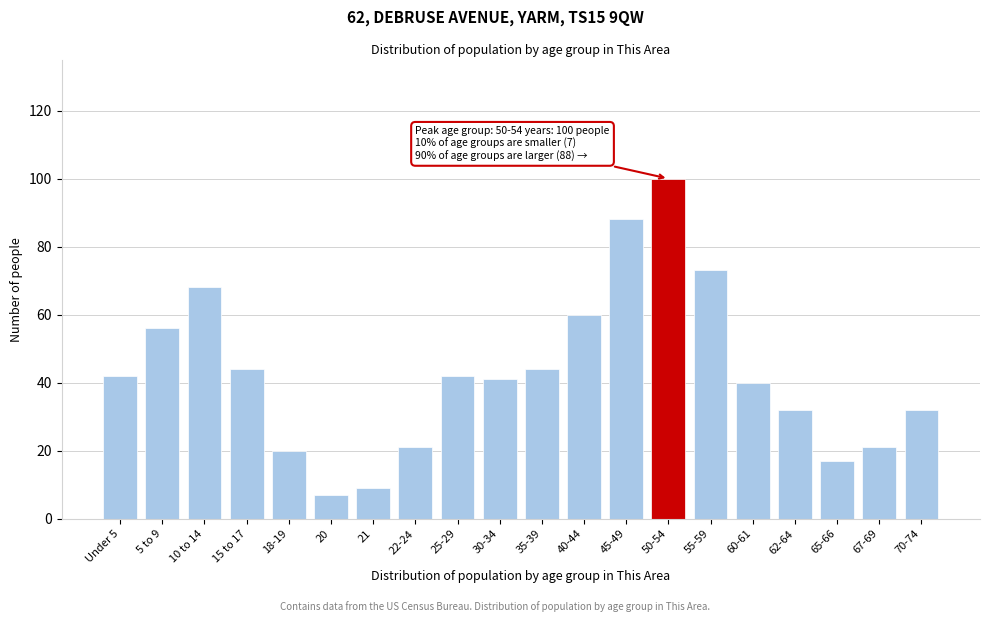

Reading left to right, list all the values displayed in this chart.

Under 5=42	5 to 9=56	10 to 14=68	15 to 17=44	18-19=20	20=7	21=9	22-24=21	25-29=42	30-34=41	35-39=44	40-44=60	45-49=88	50-54=100	55-59=73	60-61=40	62-64=32	65-66=17	67-69=21	70-74=32